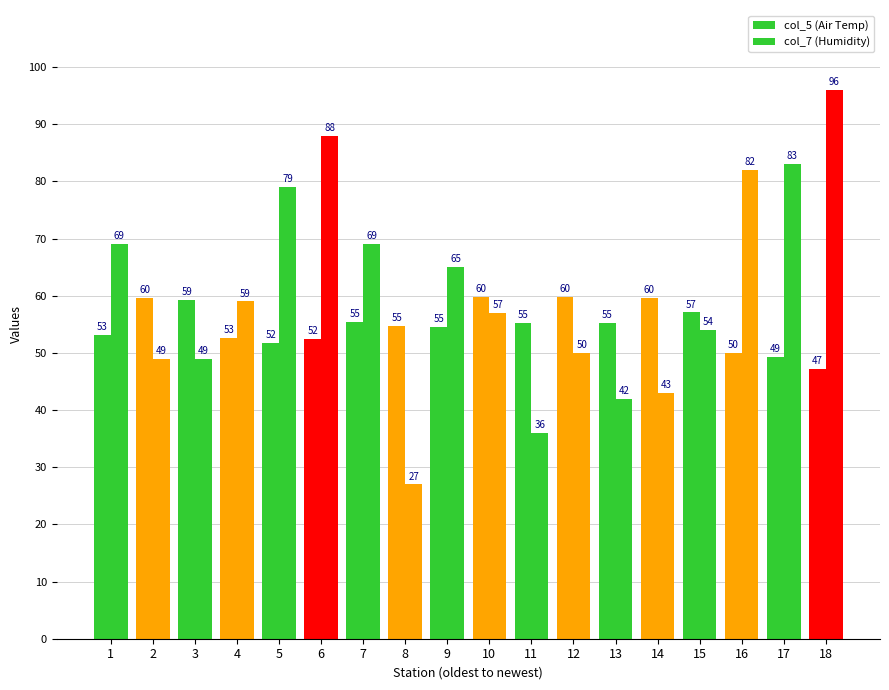

The value of col_5 (Air Temp) at 13 is 55.3. True or false?

True